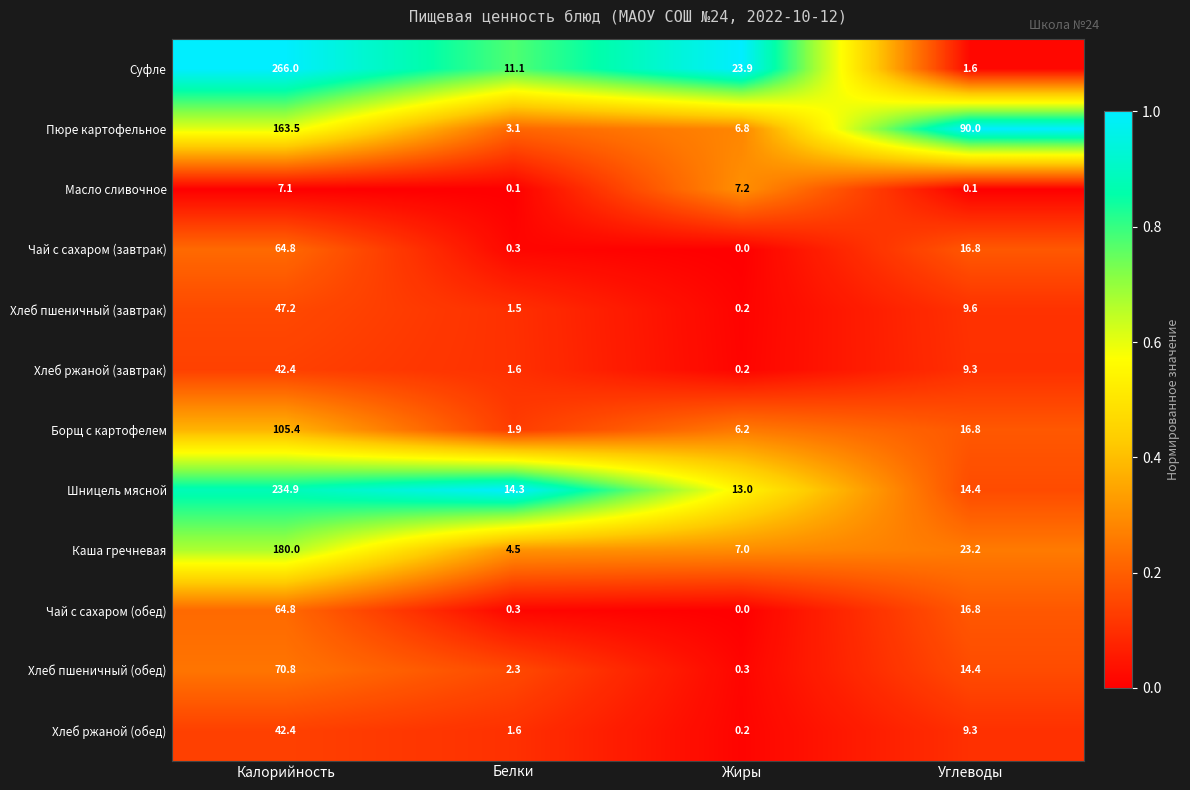

What is the difference between the Чай с сахаром (завтрак) values at Калорийность and Углеводы?

48.0